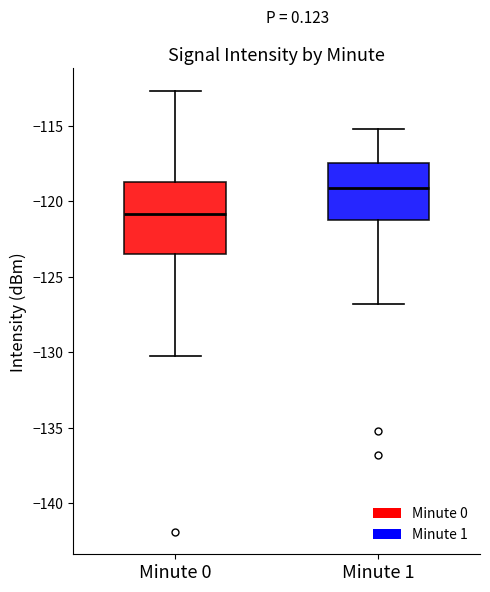

Comparing the boxes themselves (not the whiskers), which one is the tallest?

Minute 0